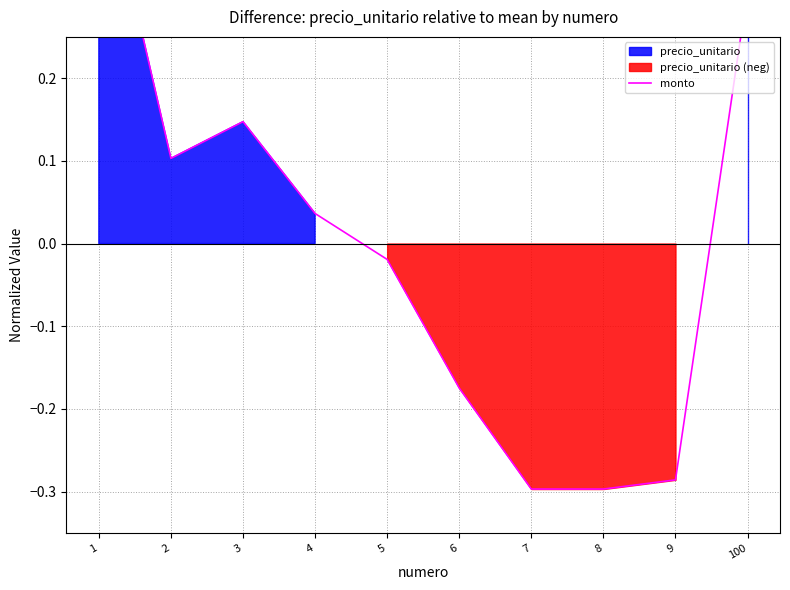

Which has a higher value, 7 or 4?

4